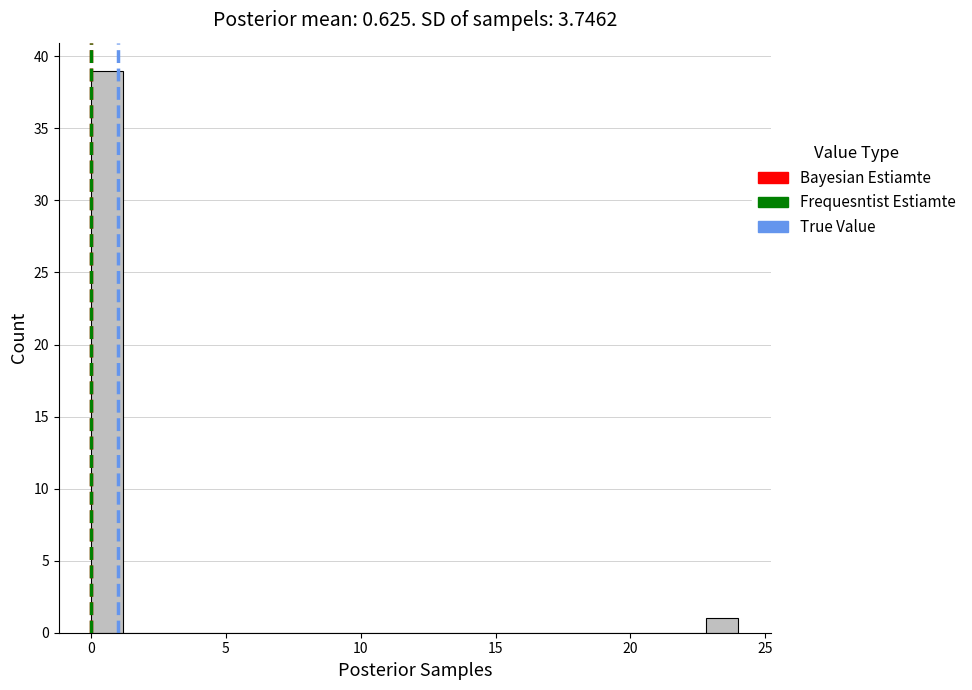

Around what value on the x-axis is the tallest bar? Give the approximate position of its centre, as read against the axis.

0.5